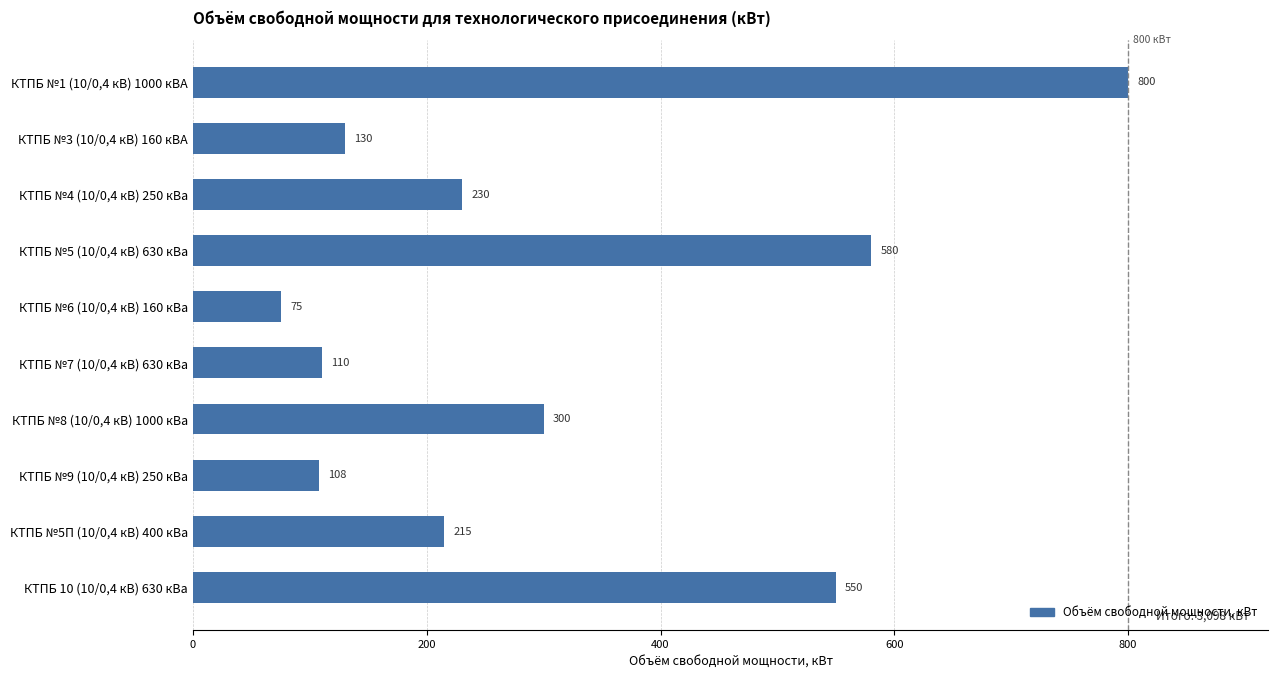

What is the change in value from КТПБ №4 (10/0,4 кВ) 250 кВа to КТПБ №7 (10/0,4 кВ) 630 кВа?

-120